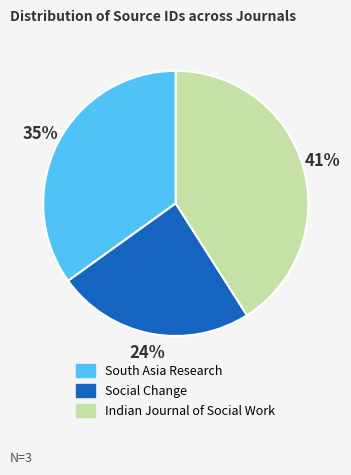

The Indian Journal of Social Work slice represents 35% of the pie. True or false?

False